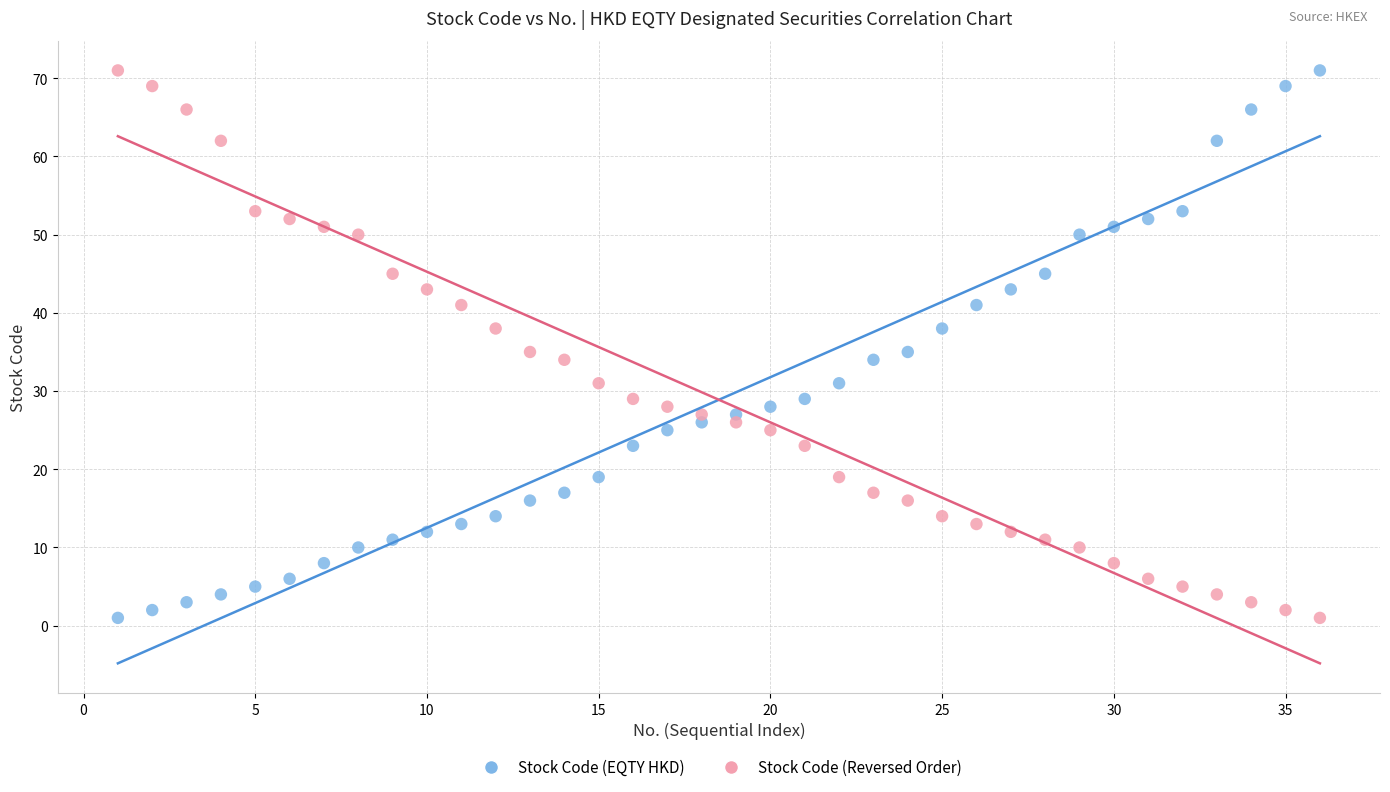

What is the X range (max minus min) for the scatter plot?

35